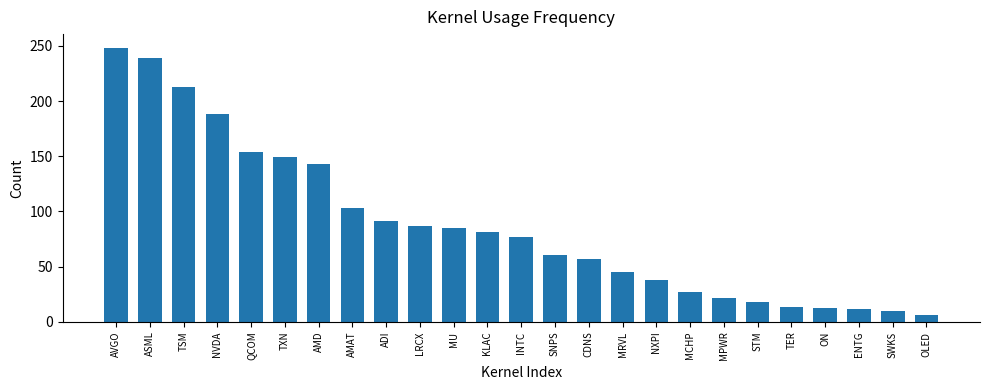

What is the sum of the values at MCHP and MRVL?

71.6